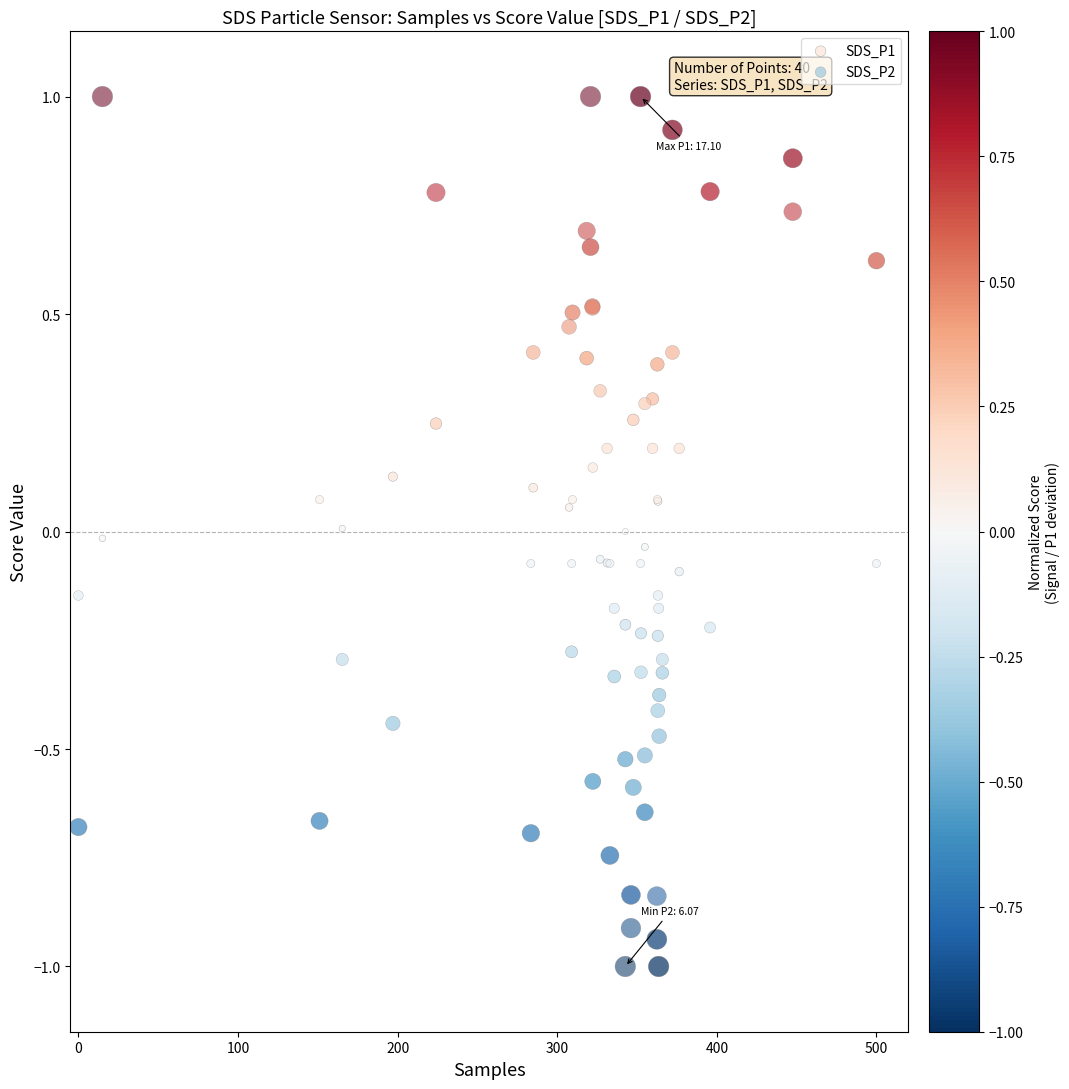

What is the X range (max minus min) for the scatter plot?

500.0